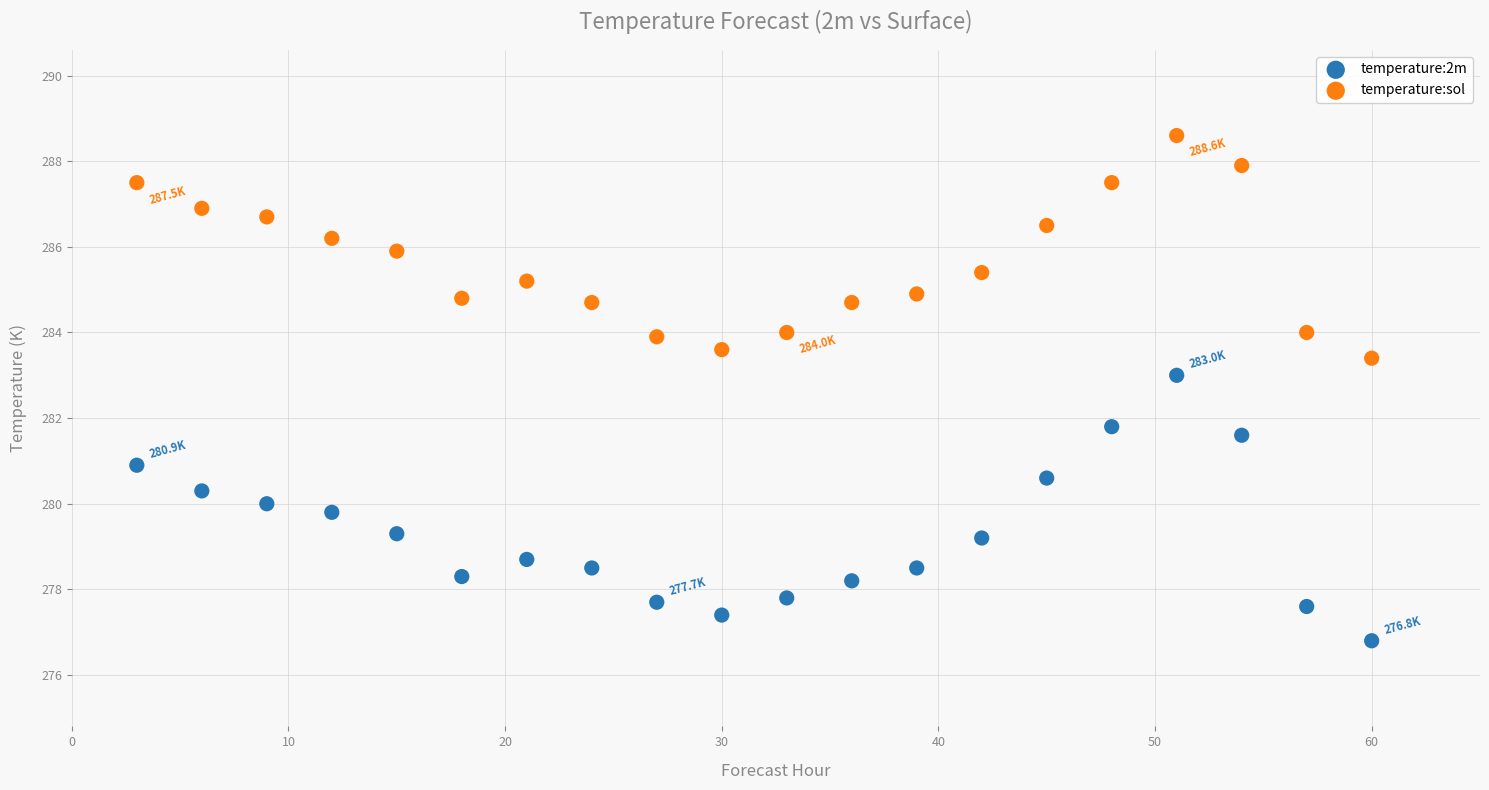

Across all series, what Y value is closest to 282?

281.8